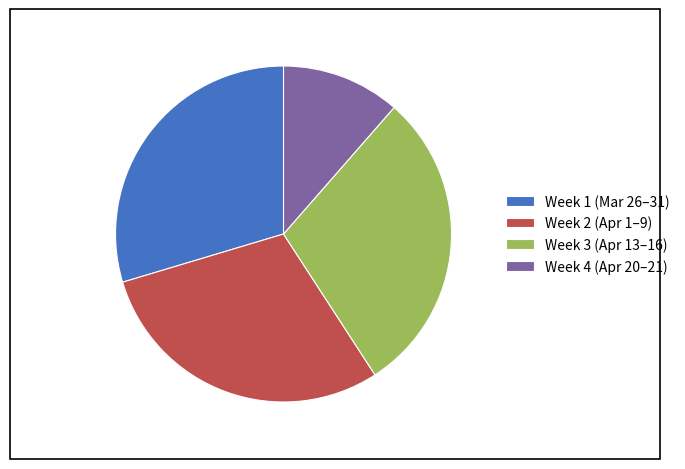

True or false: Week 3 (Apr 13–16) accounts for 29% of the total.

True